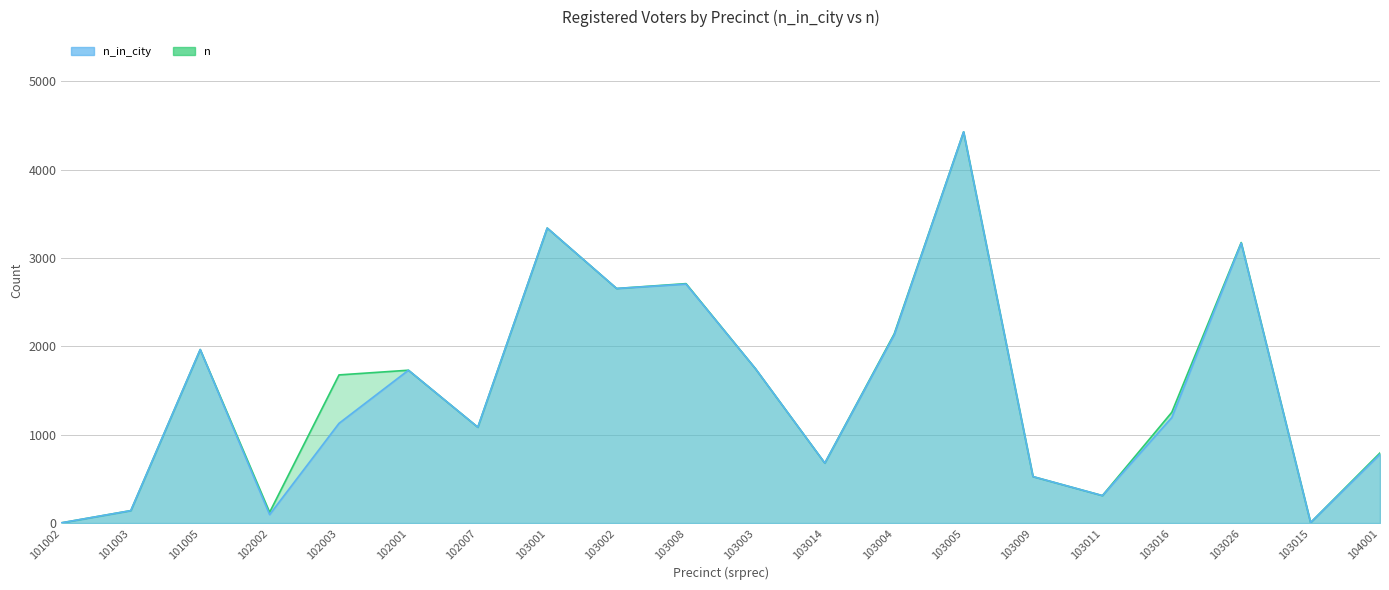

What is the sum of all n_in_city values?

29819